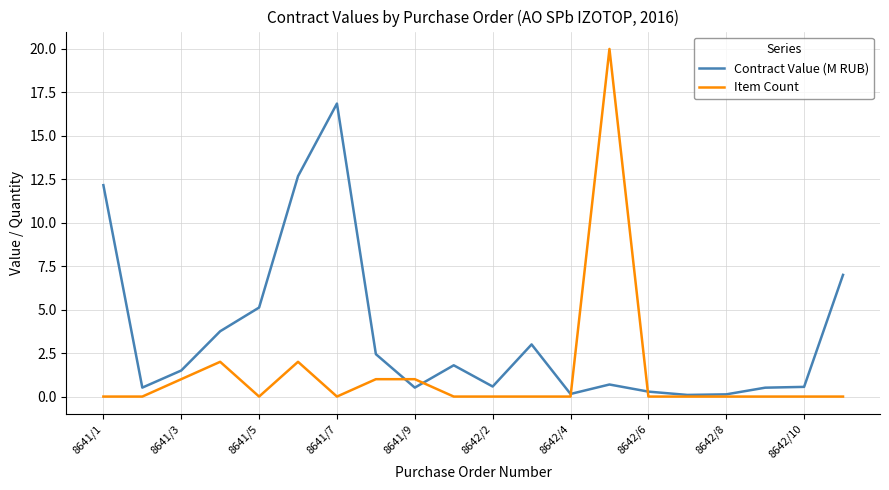

What is the greatest value displayed?

20.0